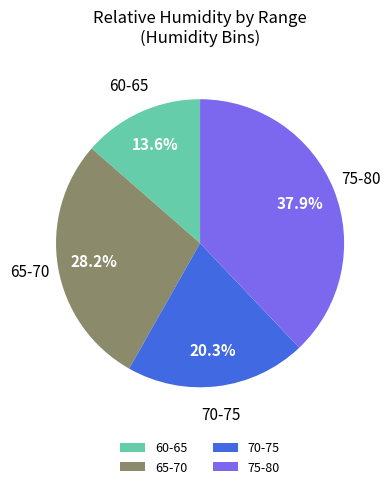

How many segments does this pie chart have?

4